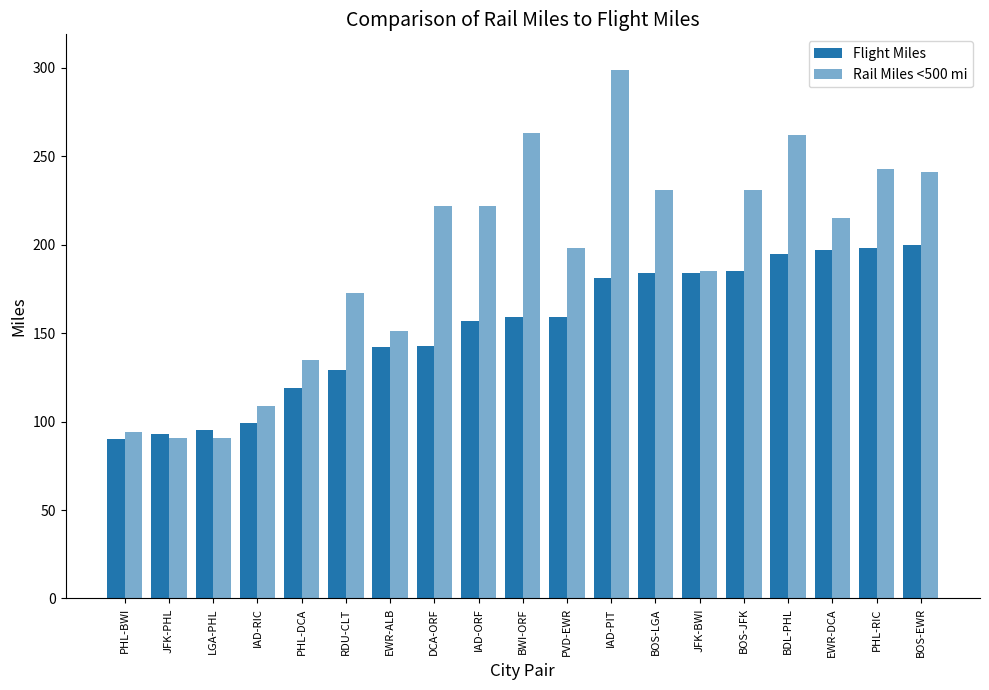

Which has a higher value, PHL-BWI or IAD-RIC?

IAD-RIC